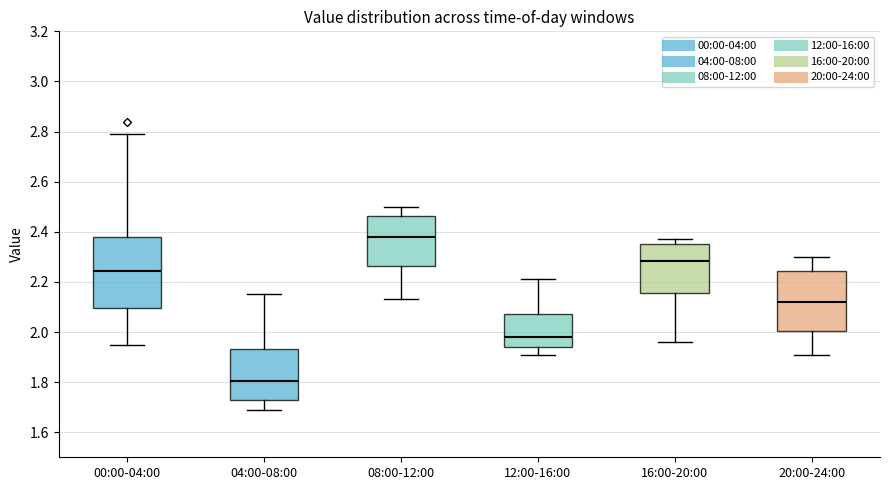

Which box has the lowest median line?

04:00-08:00